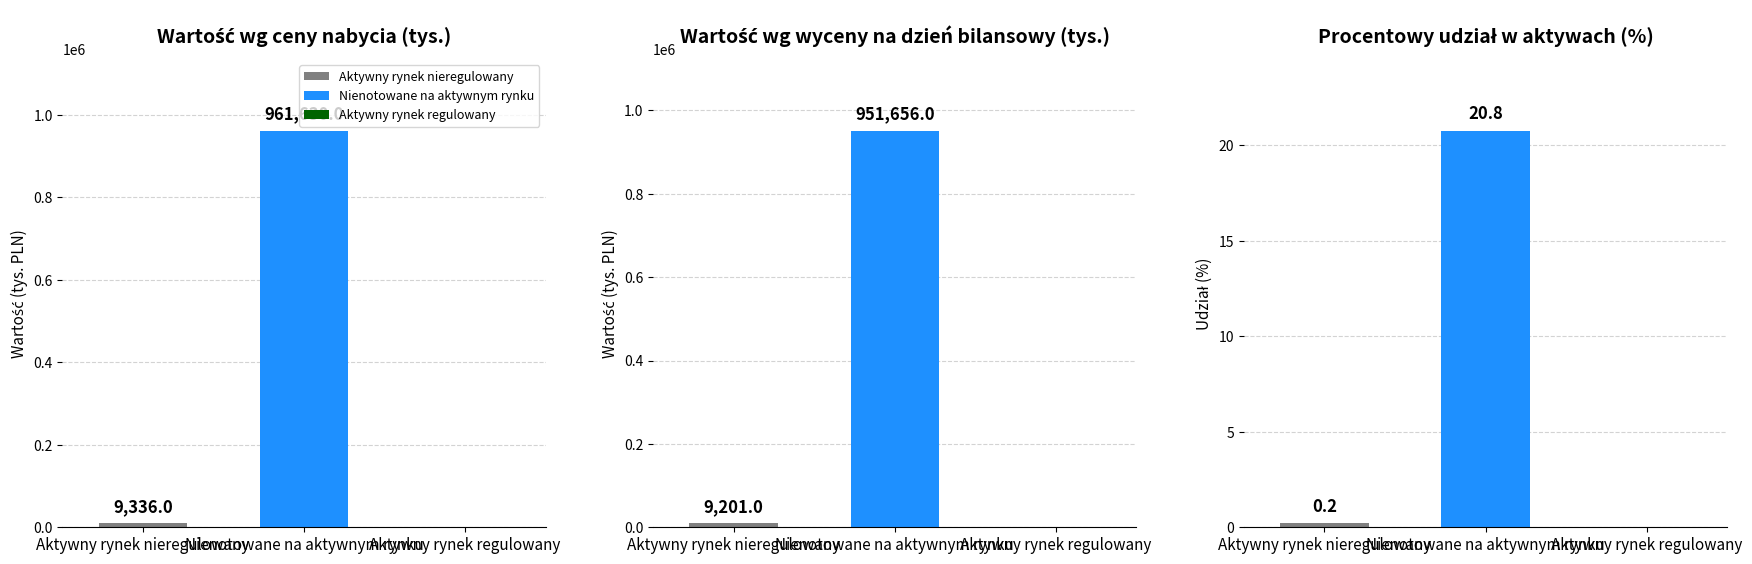

List the labels in order of Aktywny rynek regulowany value, smallest first.

Wartość wg ceny nabycia w tys., Wartość wg wyceny na dzień bilansowy, Procentowy udział w aktywach